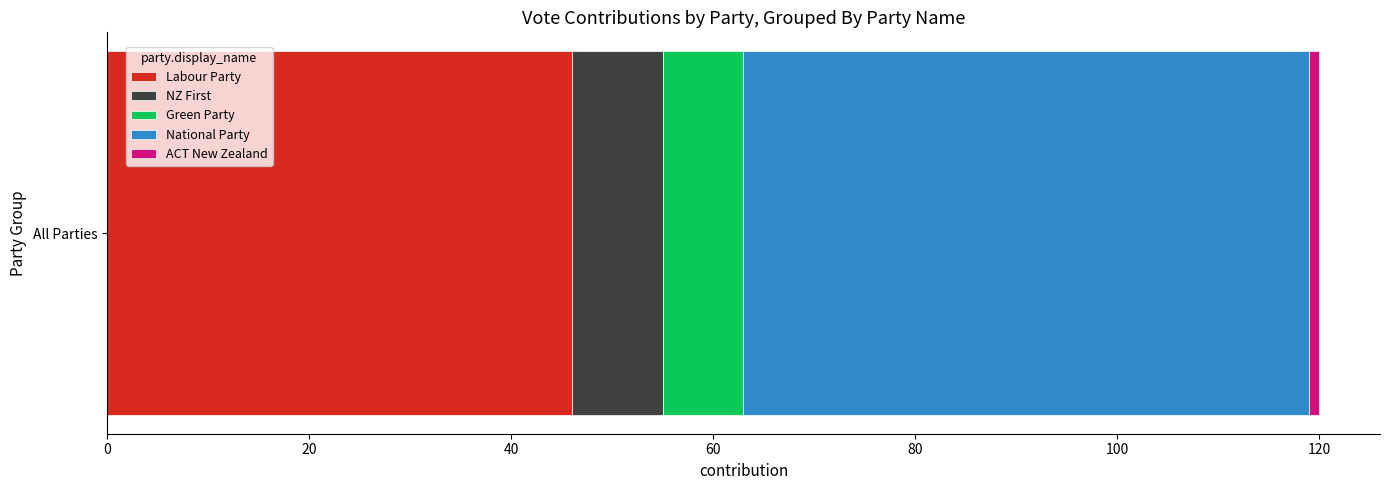

How many categories are shown in the chart?

1